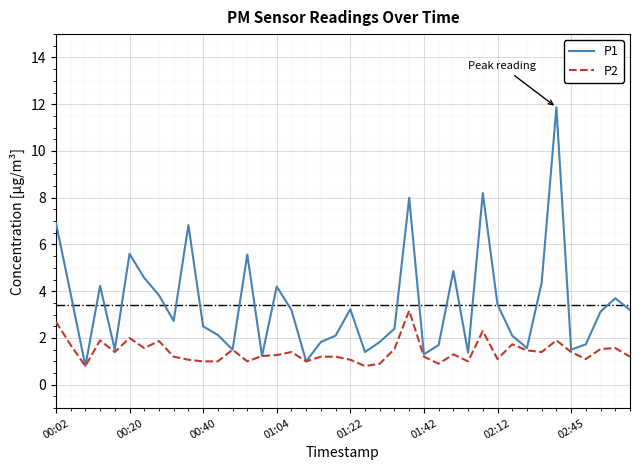

How many distinct data groups are displayed?

2